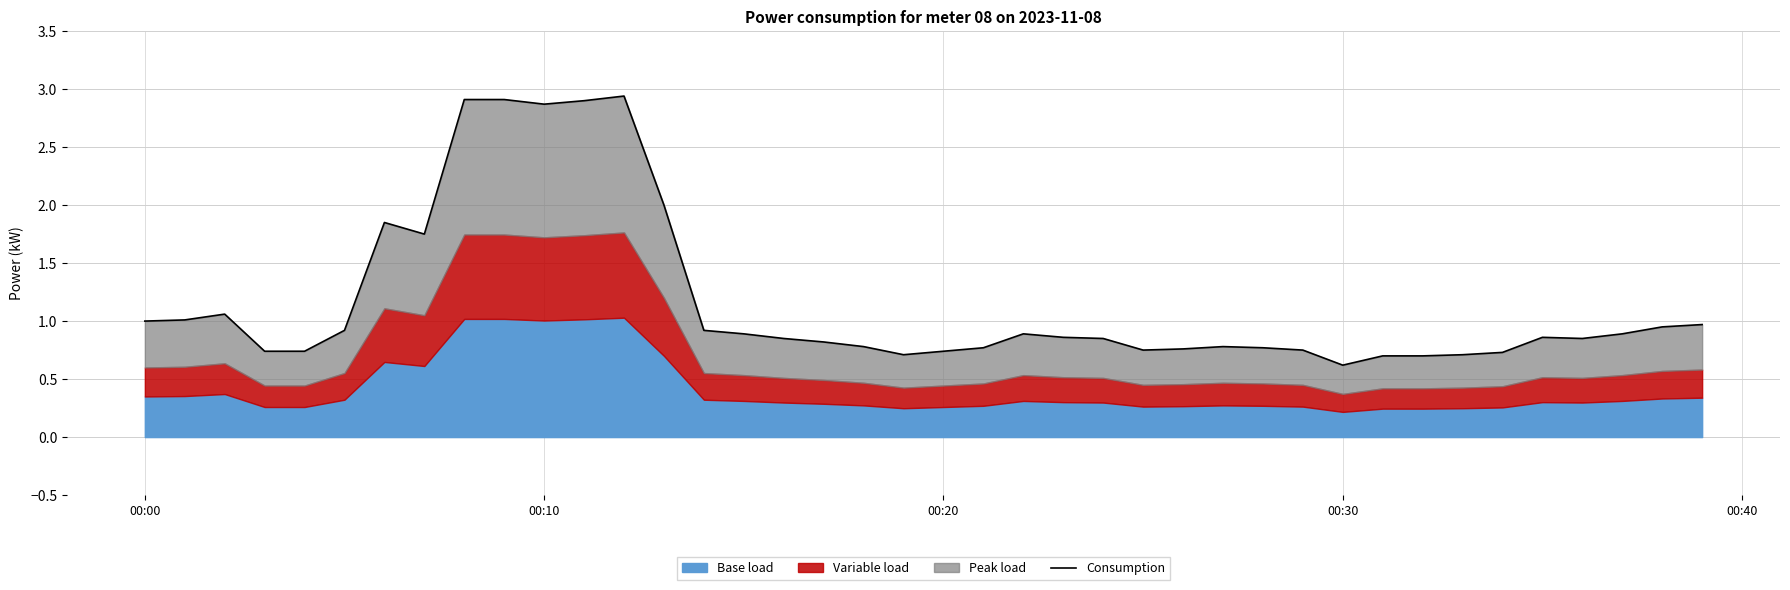

What is the smallest value displayed?

0.6